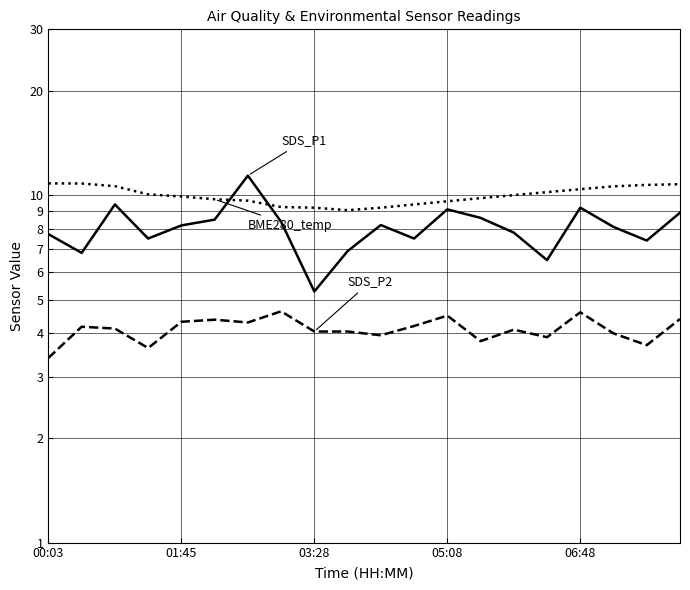

Which series has the largest total across all categories?

BME280_temperature